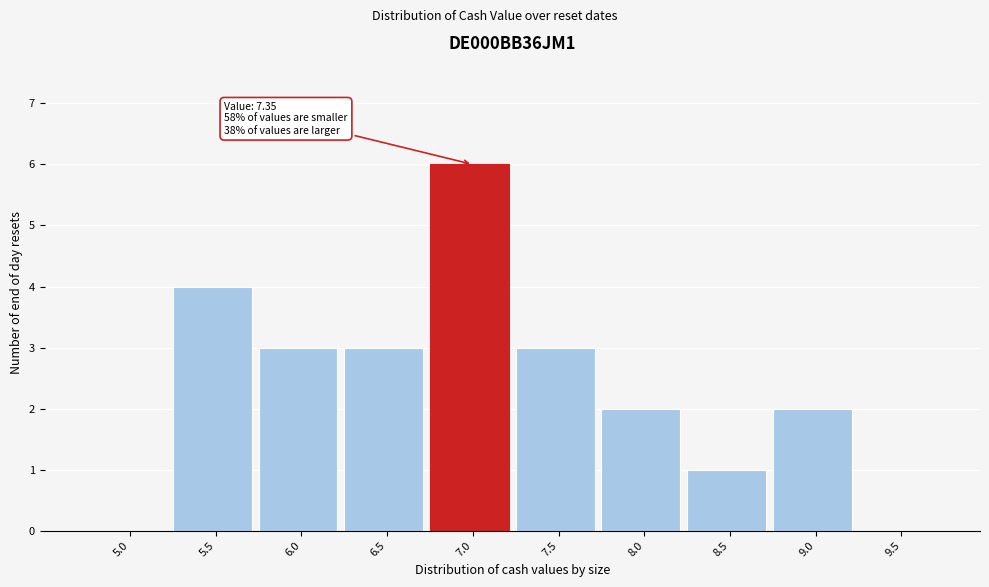

Reading left to right, transcribe all the data shown in this chart.

5.0=0	5.5=4	6.0=3	6.5=3	7.0=6	7.5=3	8.0=2	8.5=1	9.0=2	9.5=0